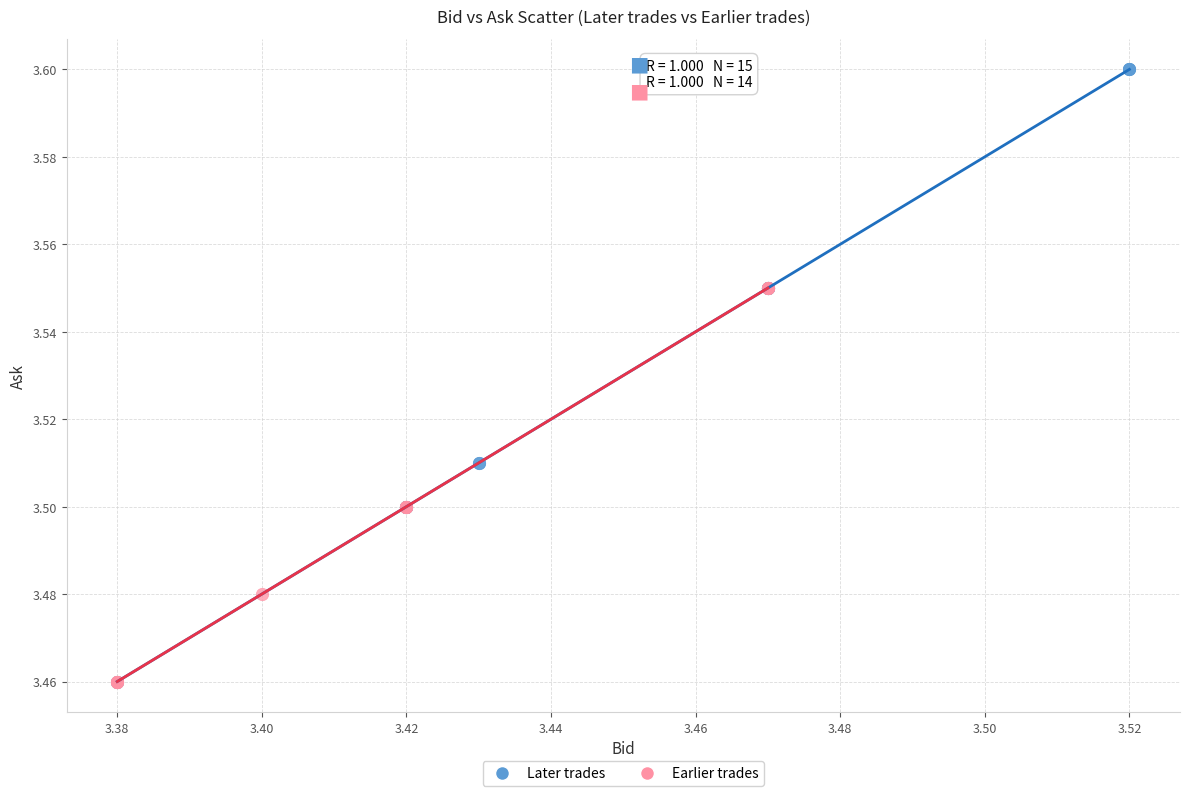

Which series contains the highest Y value?

Later trades